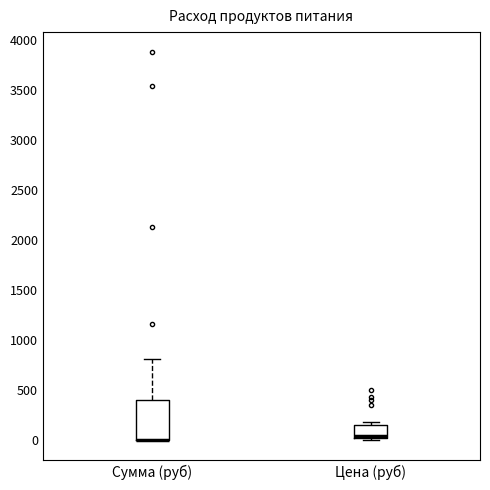

Reading left to right, transcribe this box plot: for each box, give where its median line is, the range the box spans, and where its two whiskers end, as read against the y-axis. The values are not printed on the chart, so give them approximately, as read against the axis.

Сумма (руб): median 0 (drawn on the box's lower edge), box 0 to 400, whiskers 0 to 800
Цена (руб): median 50, box 0 to 150, whiskers 0 (just below the box's lower edge) to 200